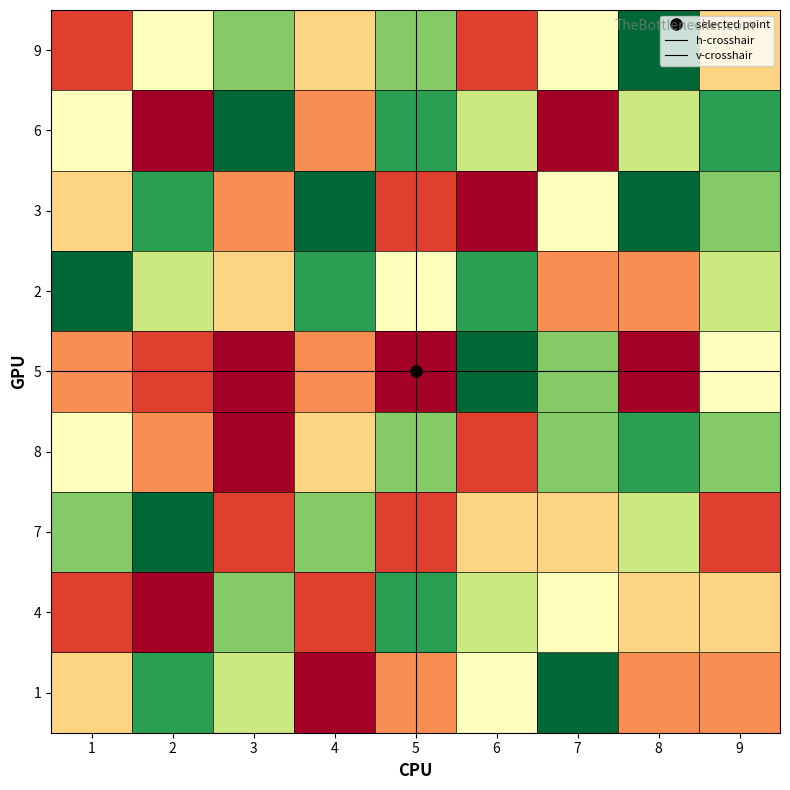

What is the minimum value shown in the chart?

1